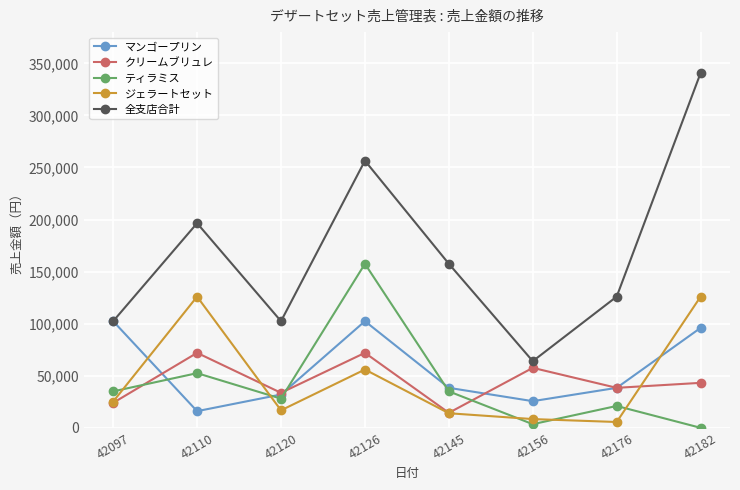

True or false: 全支店合計 has a value of 102400 at 42097.

True